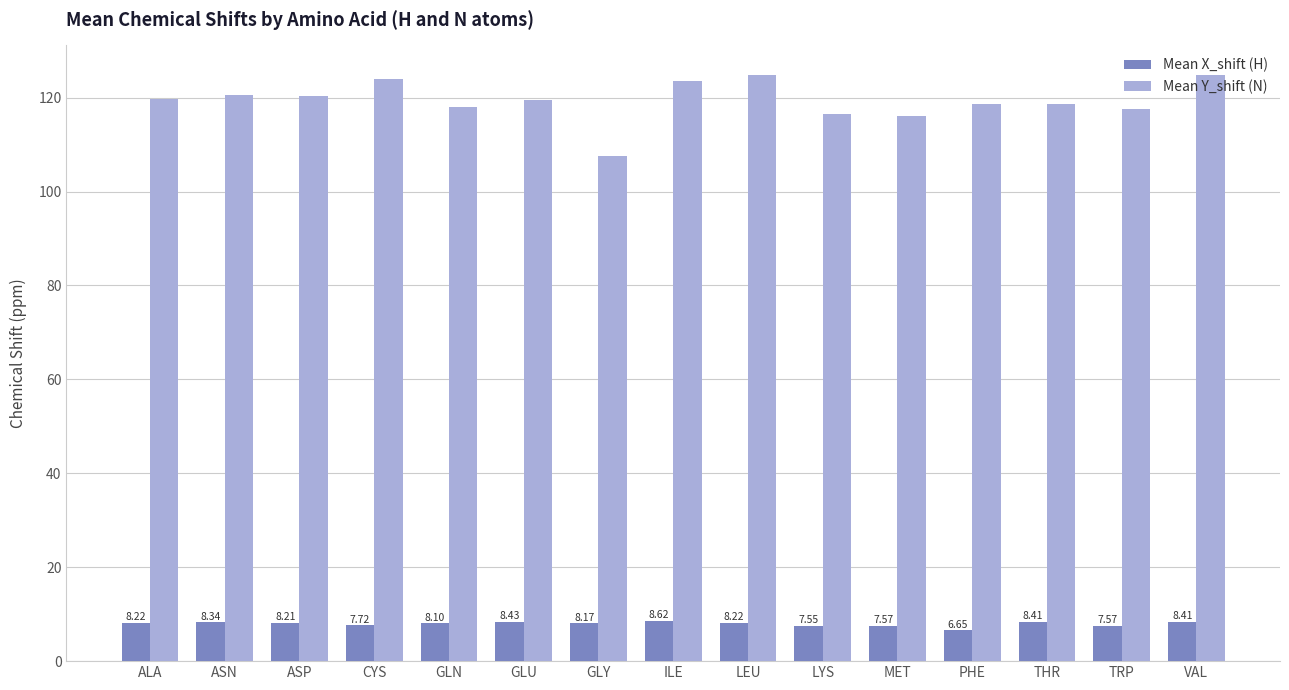

How many bars are there in total?

30